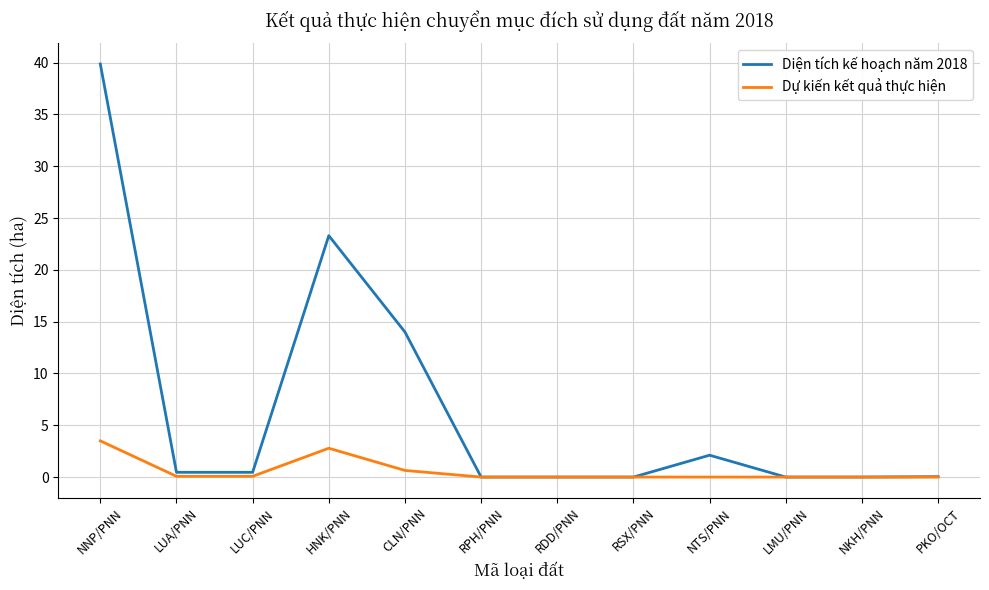

What is the sum of all Diện tích kế hoạch năm 2018 values?

80.2